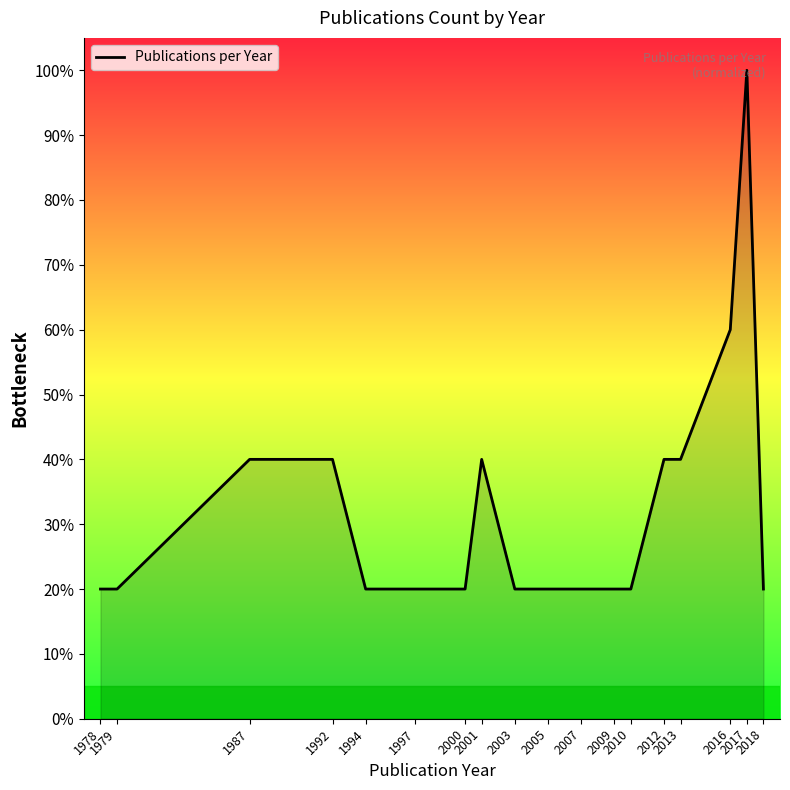

The chart shows a value of 20 at 2010. True or false?

True